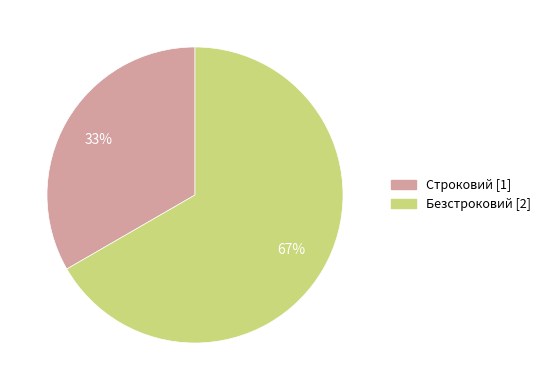

Rank the categories by value from lowest to highest.

Строковий, Безстроковий